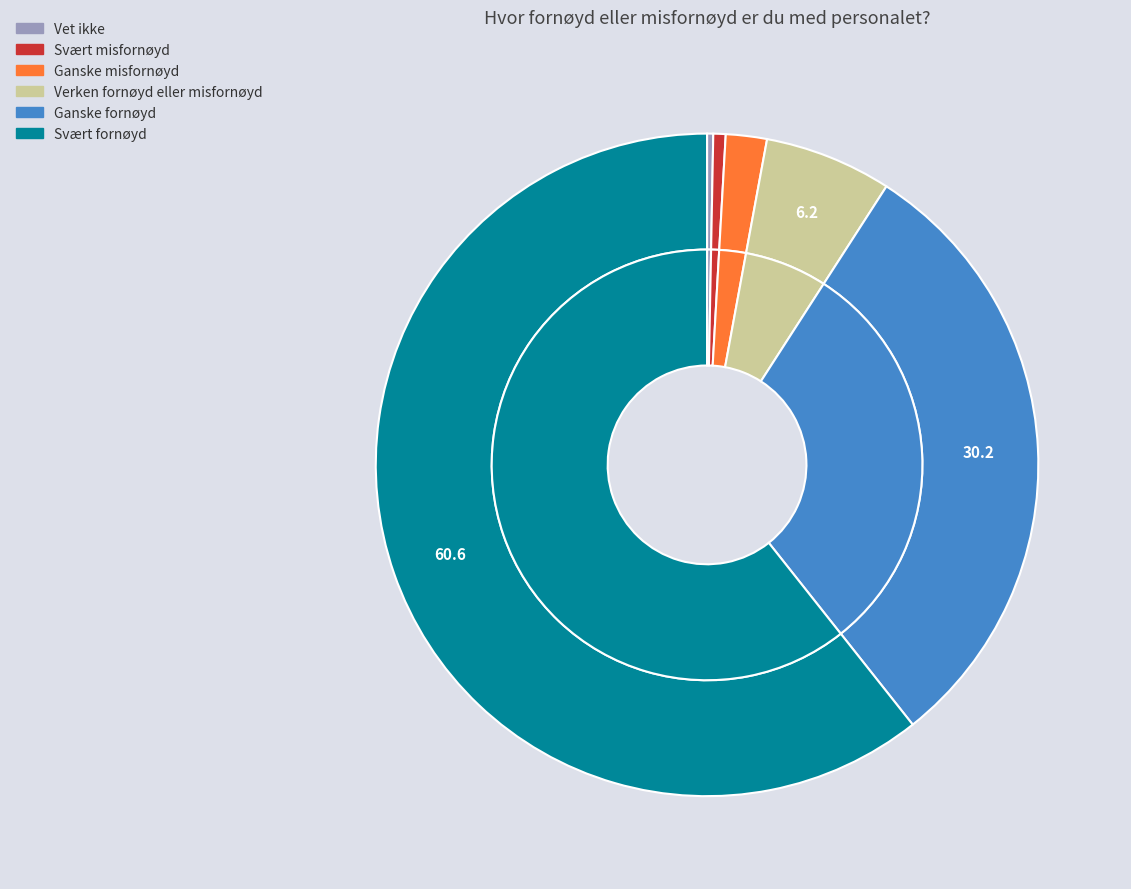

Which category has the smallest portion of the pie?

Vet ikke